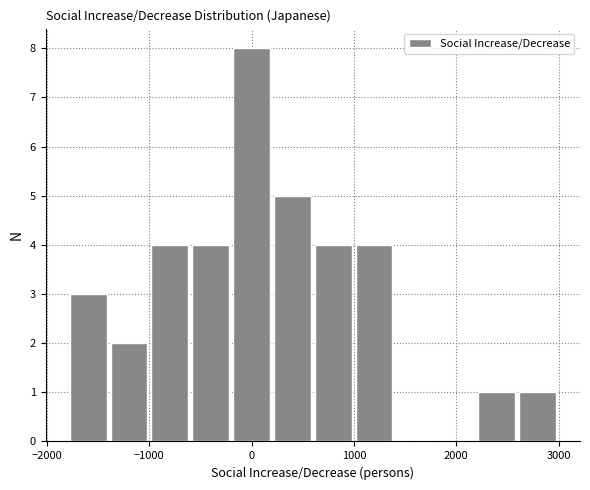

Around what value on the x-axis is the tallest bar? Give the approximate position of its centre, as read against the axis.

0